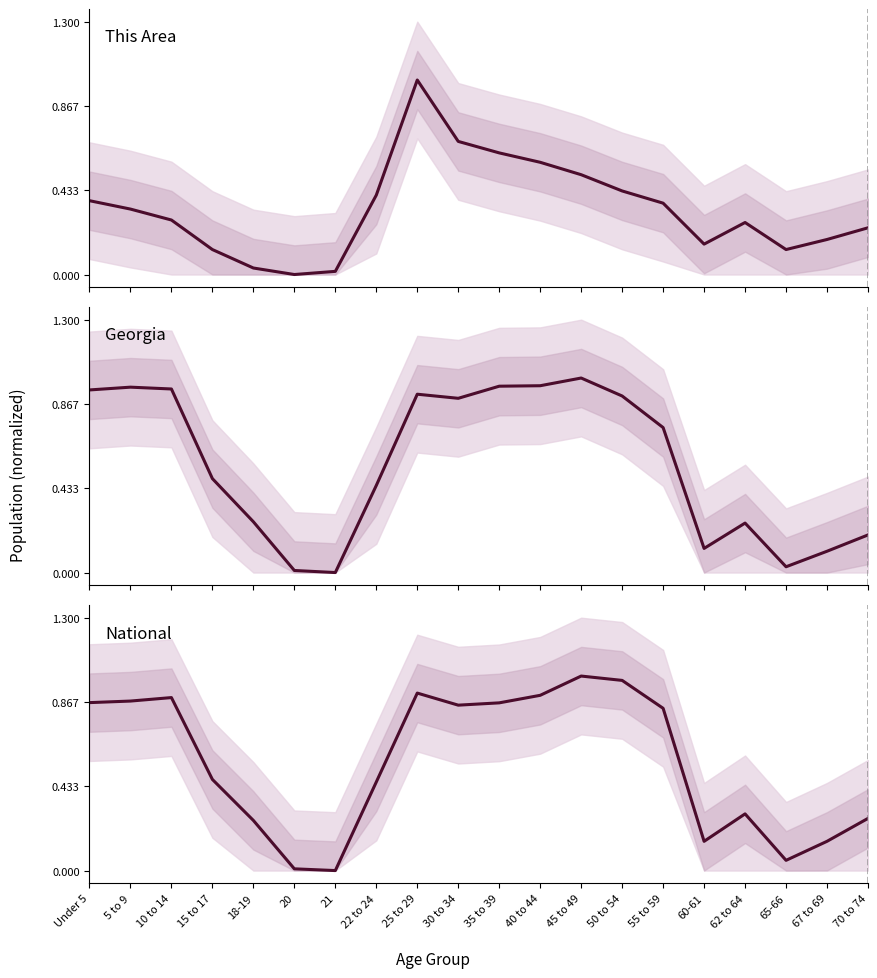

True or false: Georgia has more than 1 interior local peaks.

True